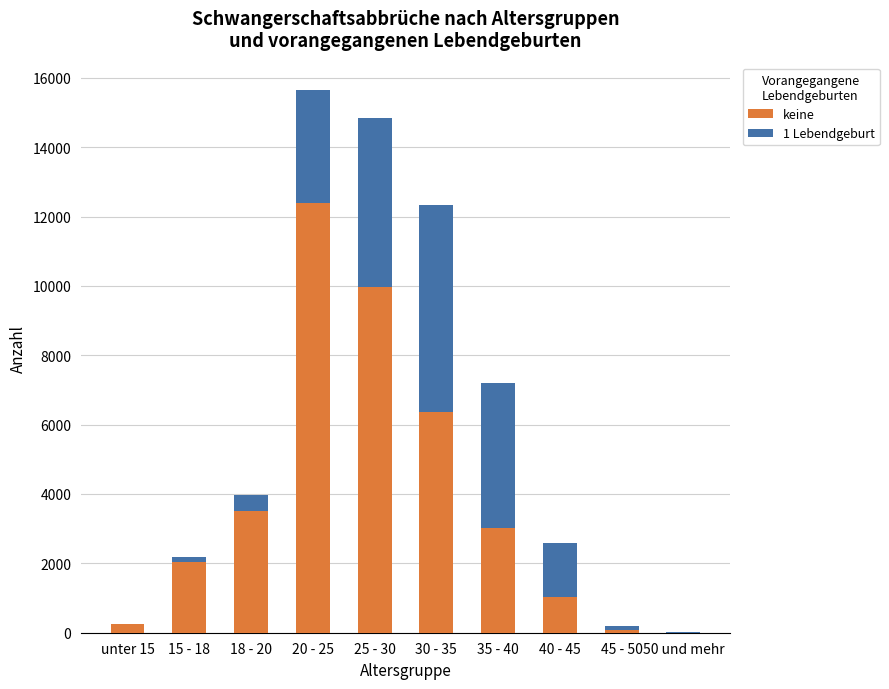

Where is keine nearest to the value 6201?

30 - 35